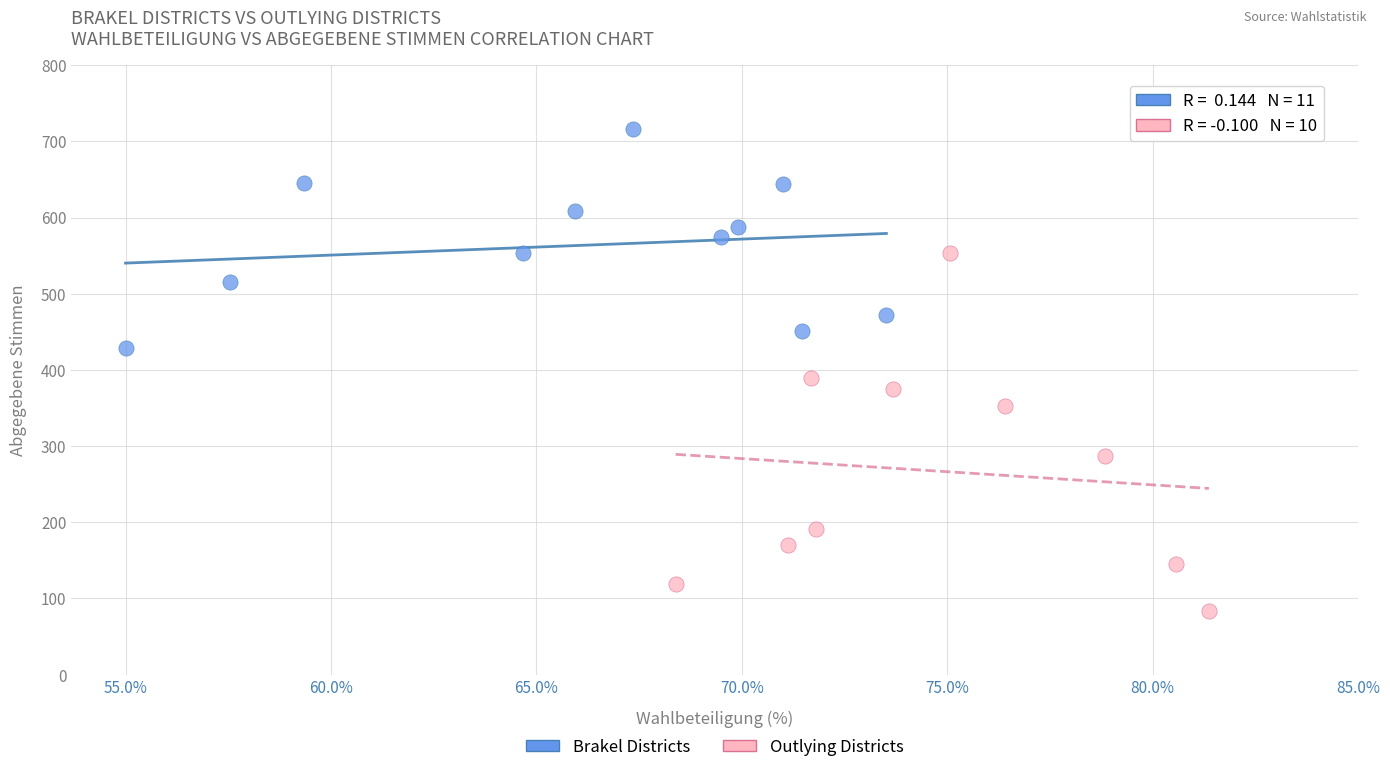

Which series reaches the maximum Y coordinate?

Brakel Districts